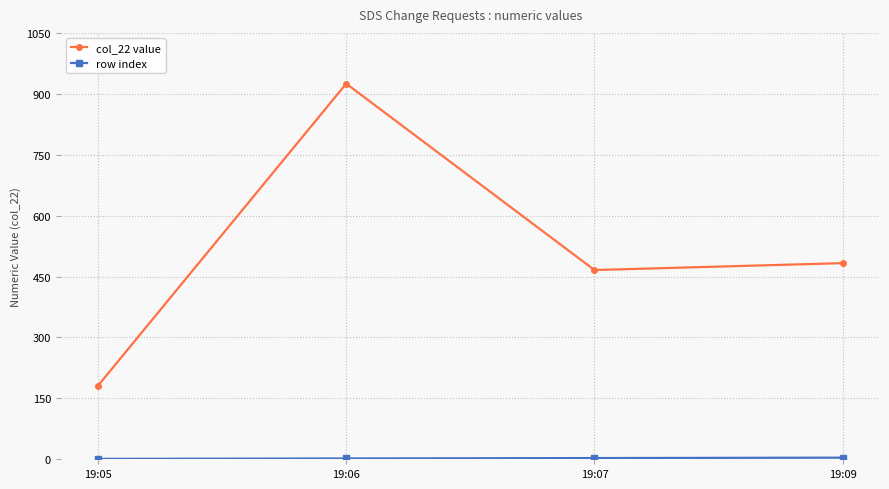

What is the total value across all series at 19:05?

182